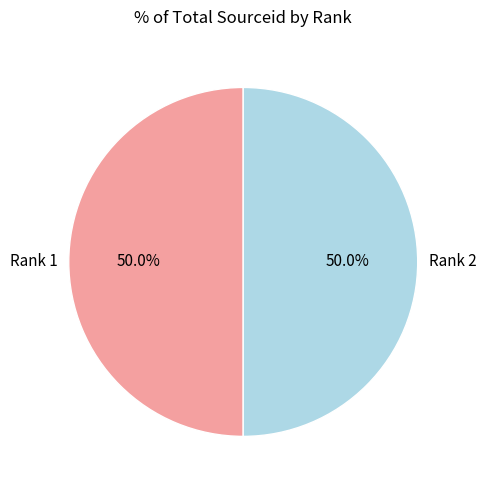

To the nearest percent, what is the average slice percentage?

50%